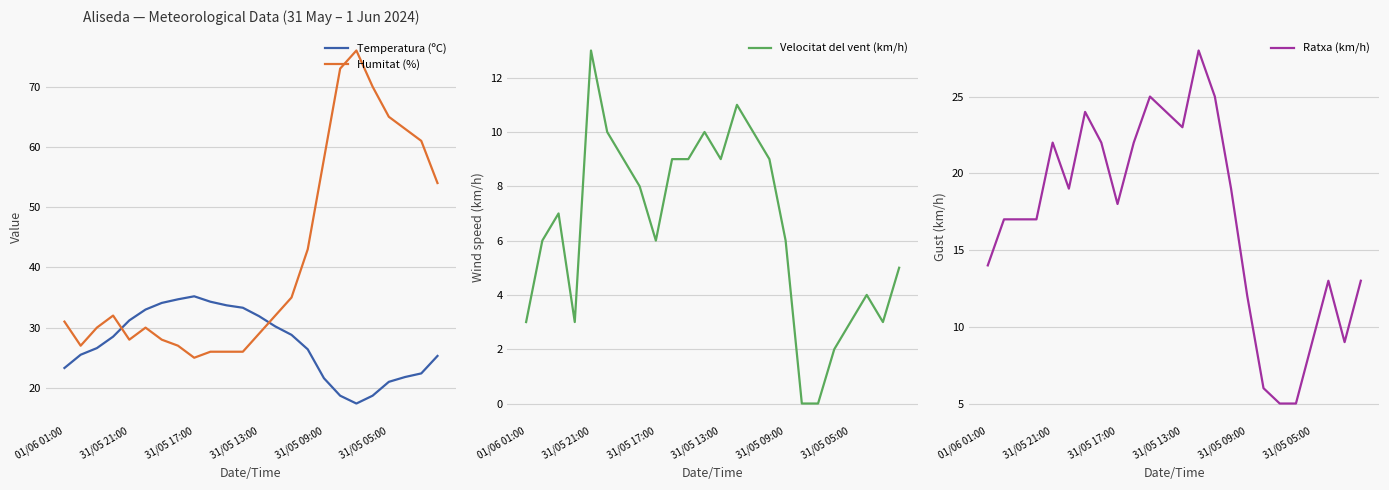

How many intersections are there between Temperatura (ºC) and Humitat (%)?

2